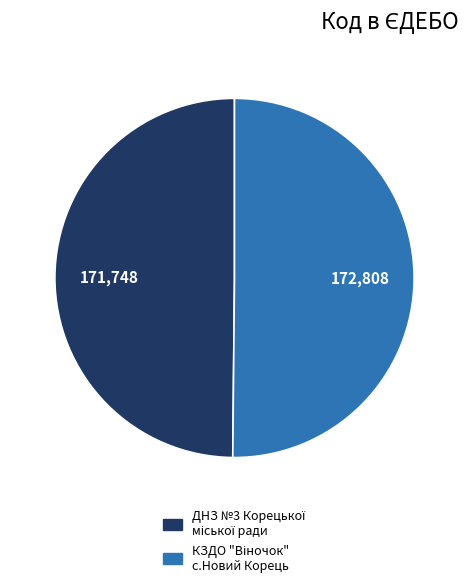

How many slices are in this pie chart?

2